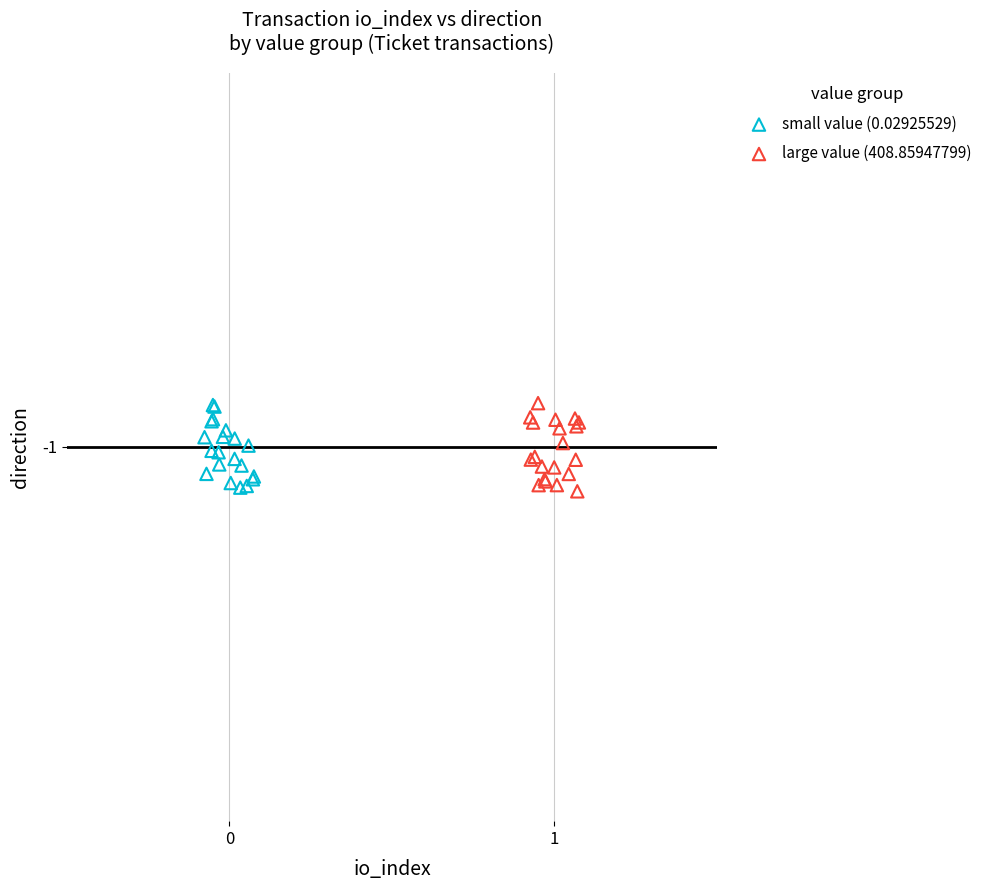

What are all the series names shown in the legend?

small value (0.02925529), large value (408.85947799)